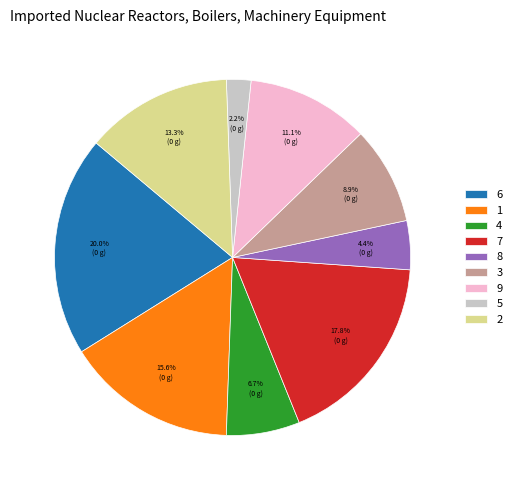

The 1 slice represents 25% of the pie. True or false?

False